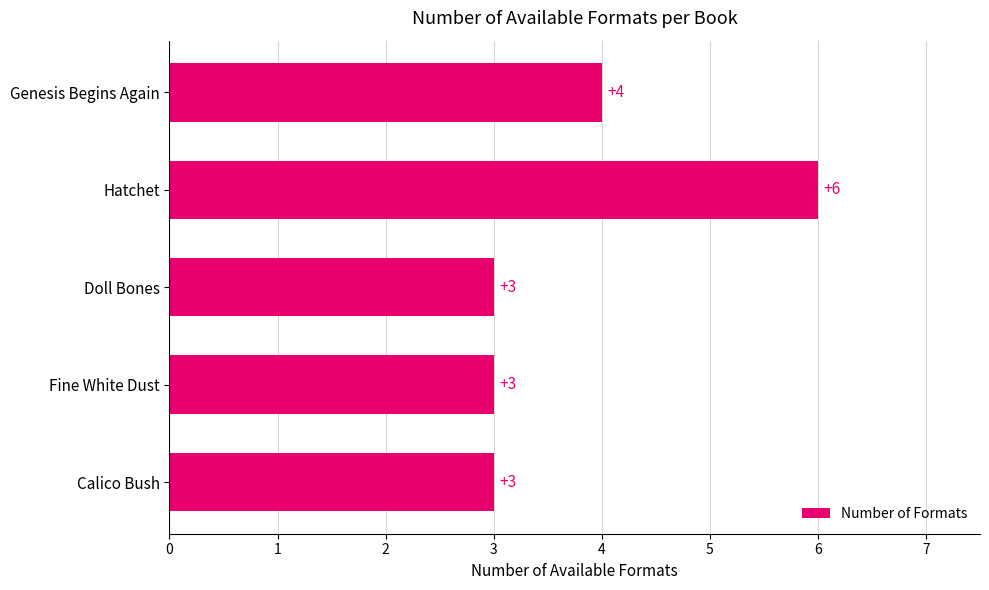

Count the values in the range 3 to 4.

4